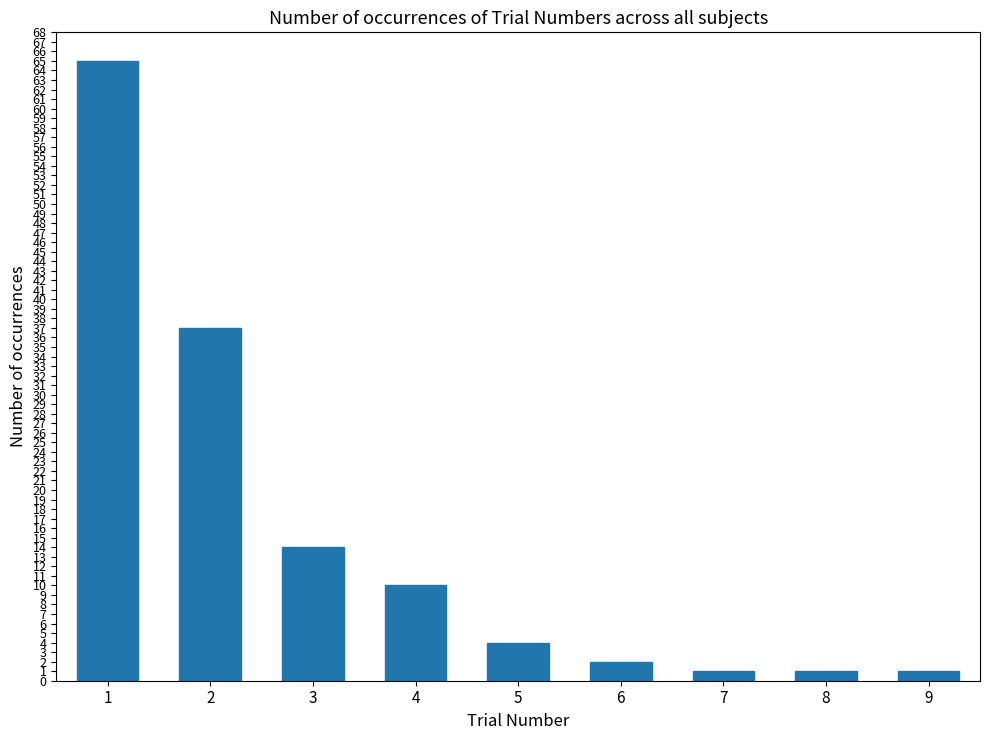

What is the difference between the values at 4 and 2?

27